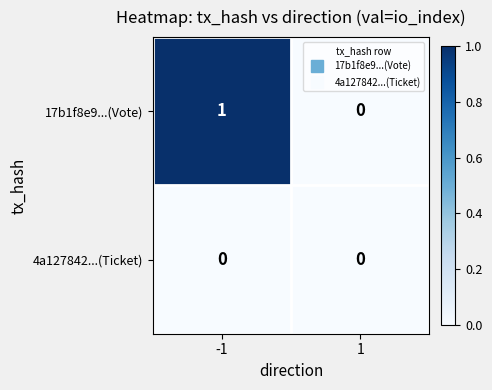

Which series has the widest spread of values?

17b1f8e9...(Vote)